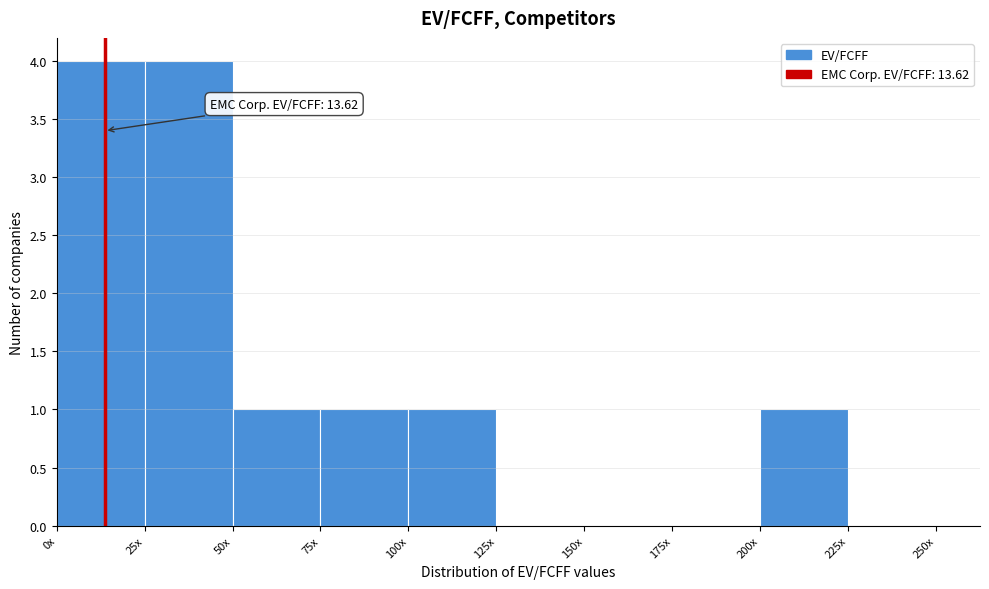

Reading left to right, what are all the values shown in this chart?

0x=4	25x=4	50x=1	75x=1	100x=1	125x=0	150x=0	175x=0	200x=1	225x=0